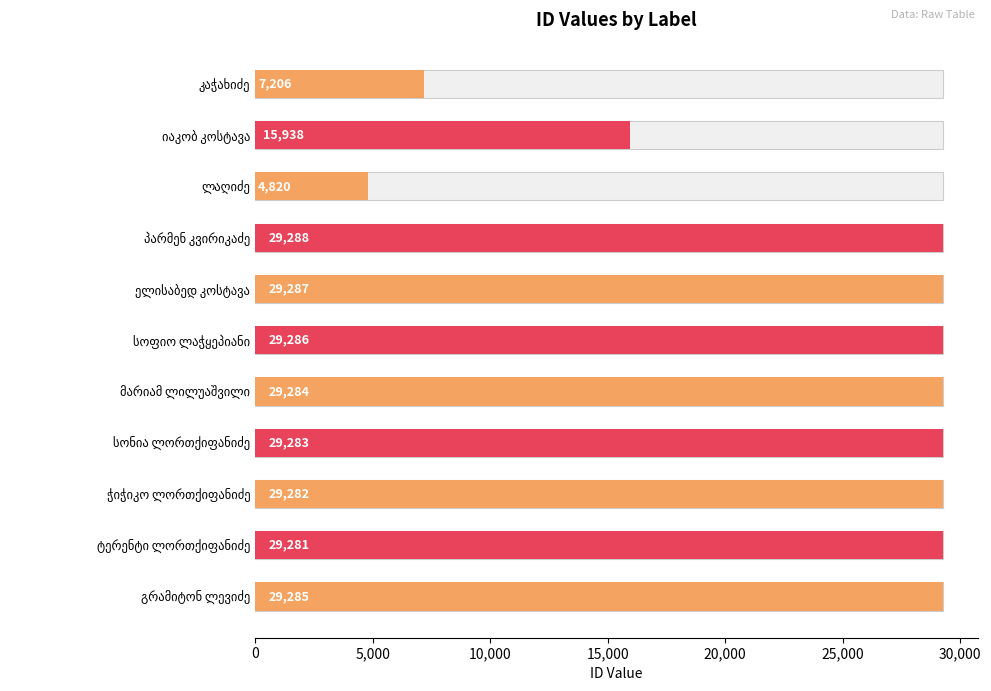

What is the value of the 6th bar from the left?

29286